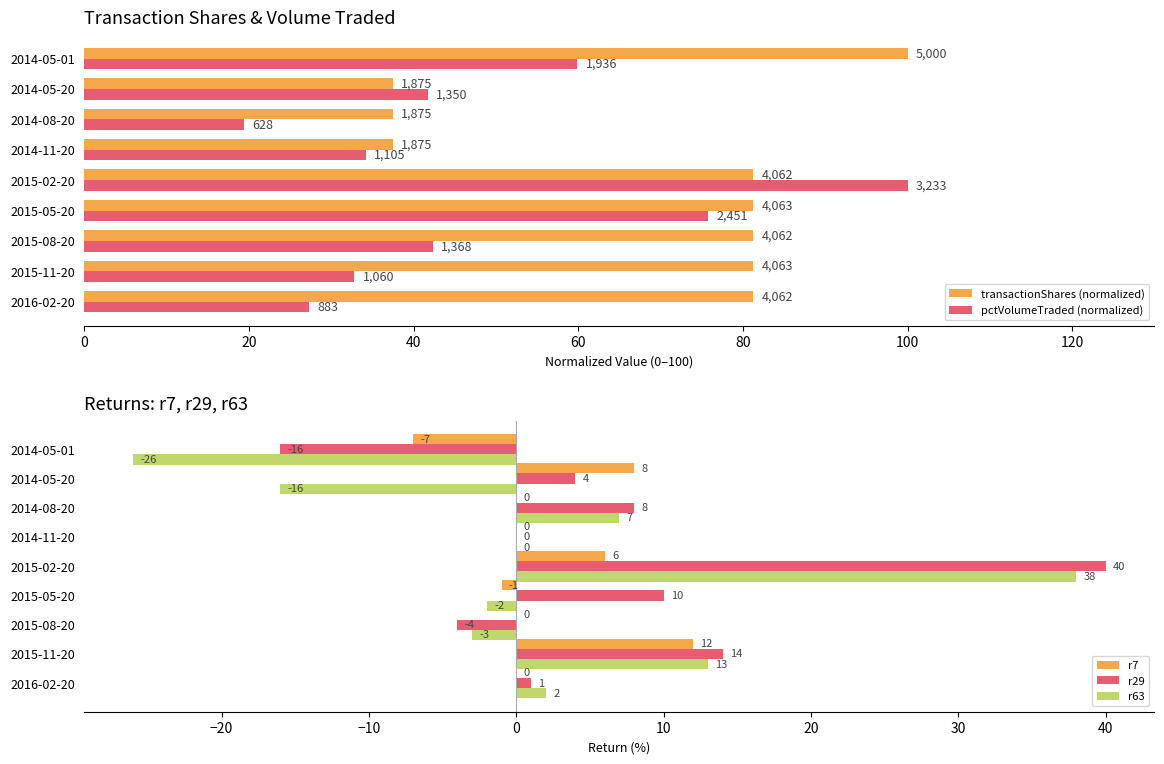

How many series are shown in this chart?

5